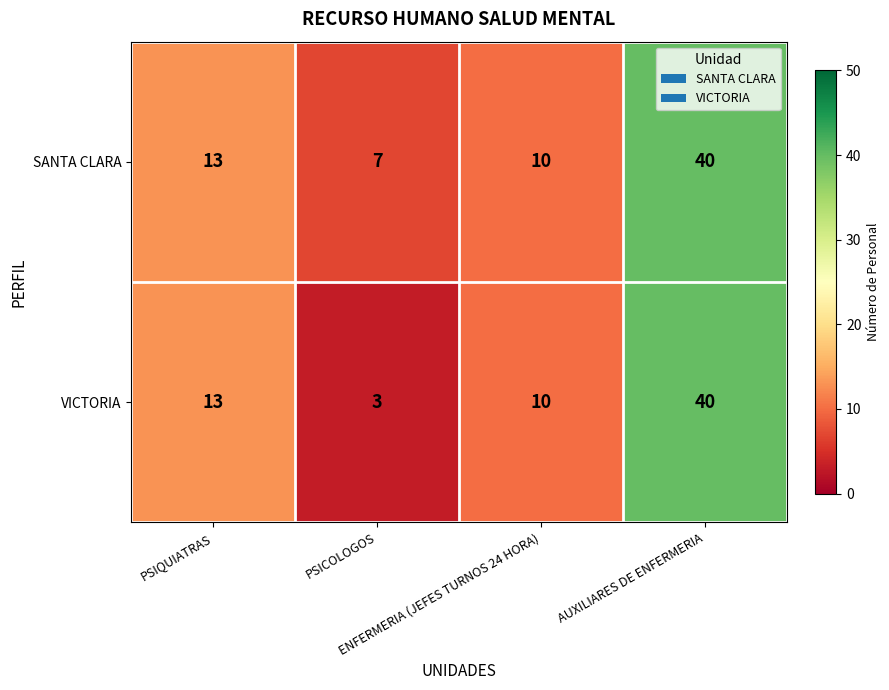

Which series has the largest total across all categories?

SANTA CLARA